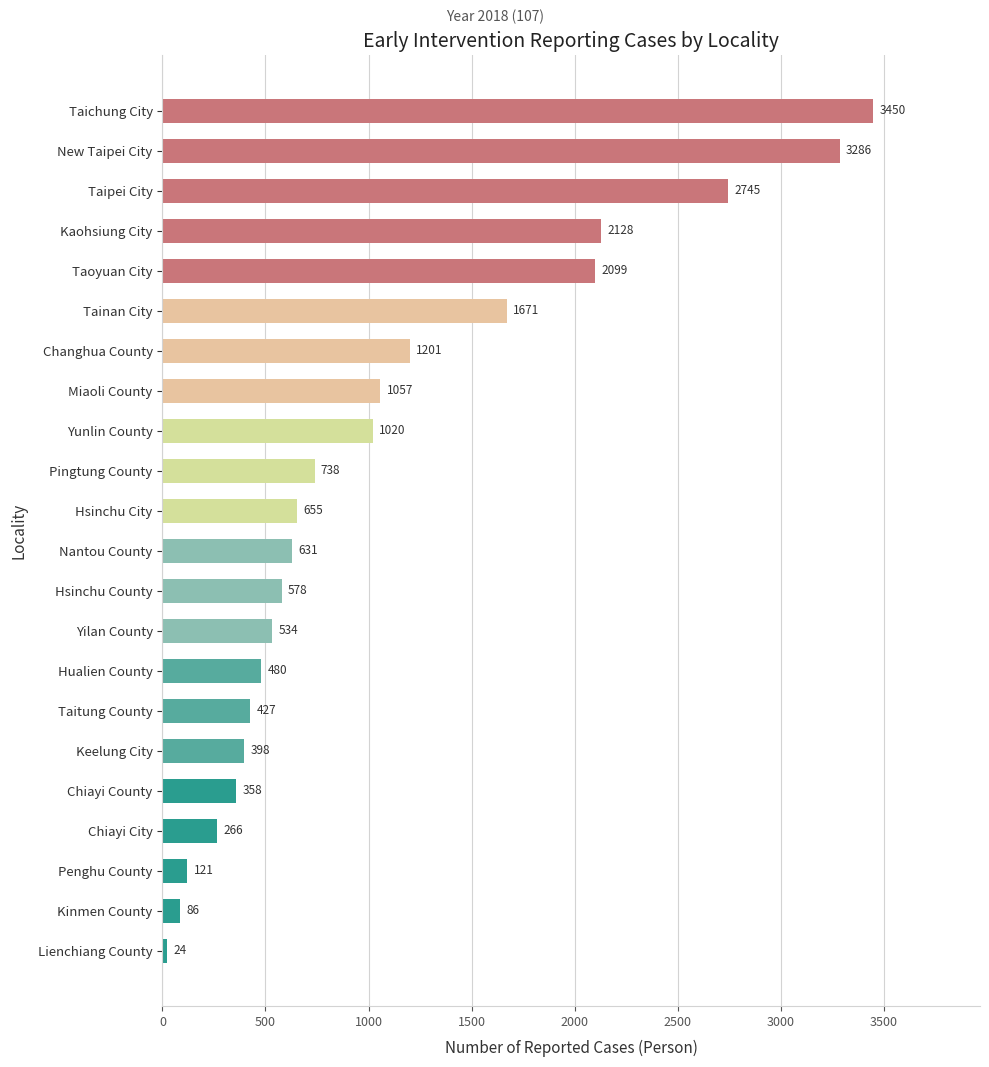

What is the change in value from Pingtung County to Yunlin County?

+282